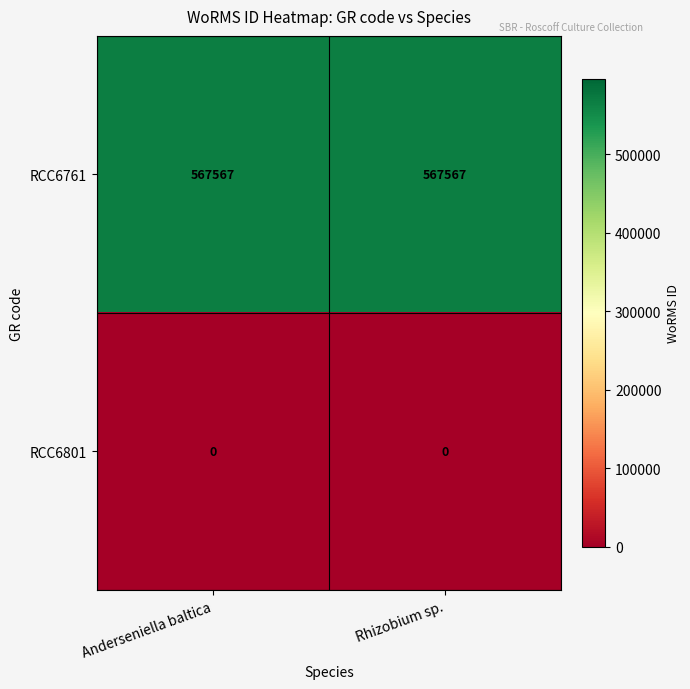

Rank the series by their average value, from highest to lowest.

RCC6761, RCC6801